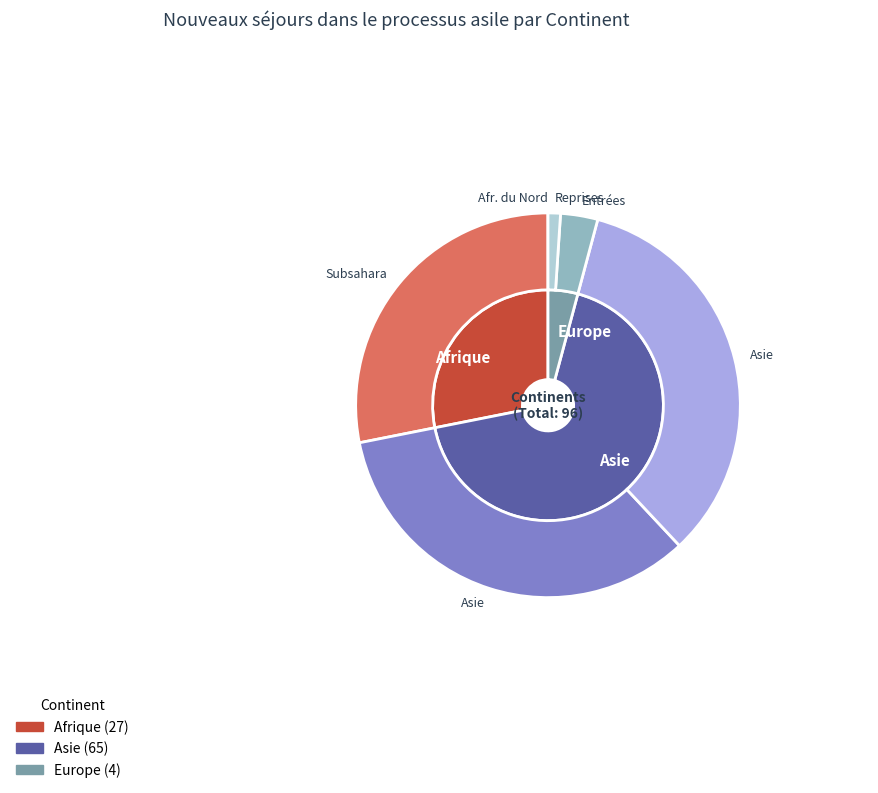

True or false: Asie accounts for 68% of the total.

True